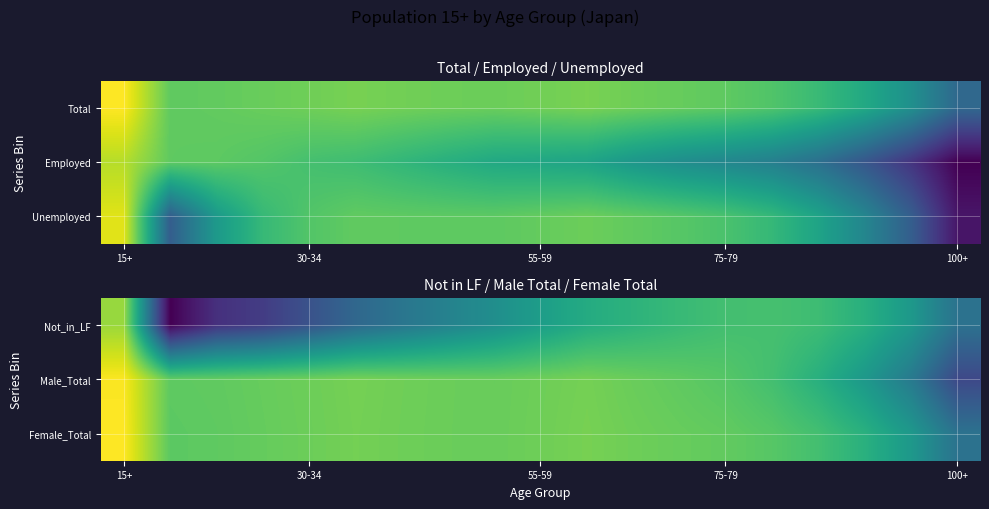

What is the difference between the maximum and second lowest values in the Female_Total series?

5.5